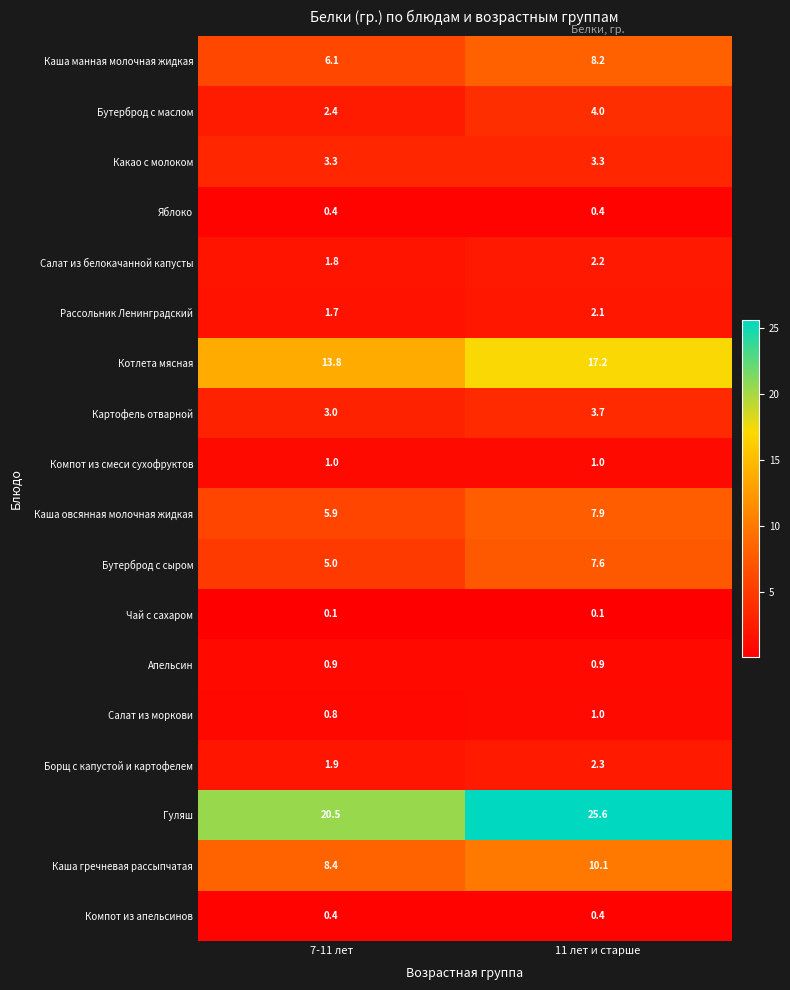

Count the number of categories in the chart.

2